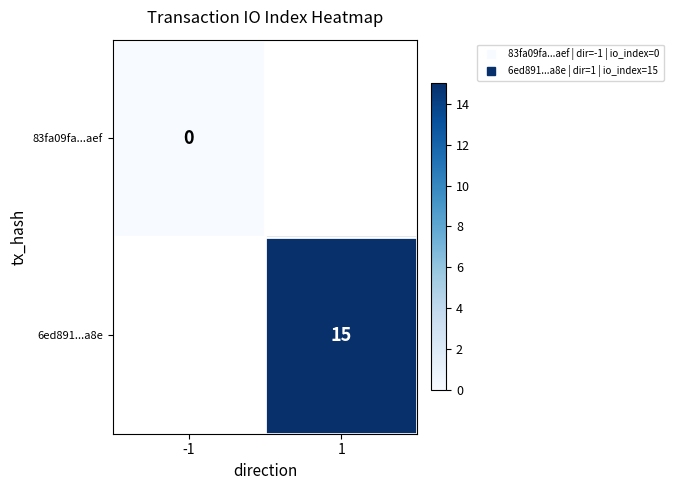

At which label does 6ed891...a8e reach its minimum?

-1